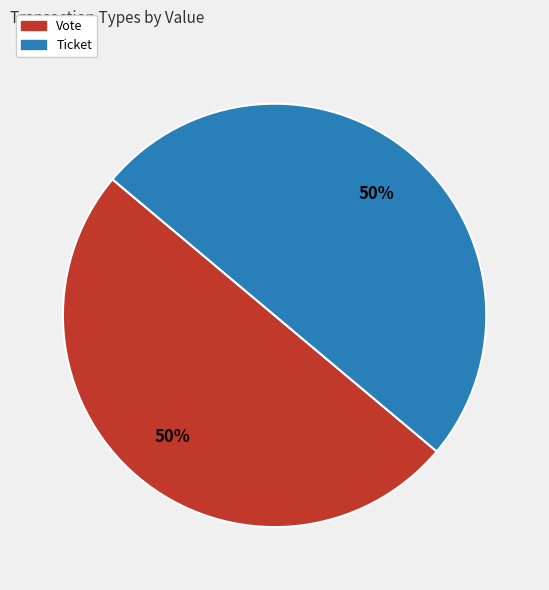

To the nearest percent, what is the average slice percentage?

50%